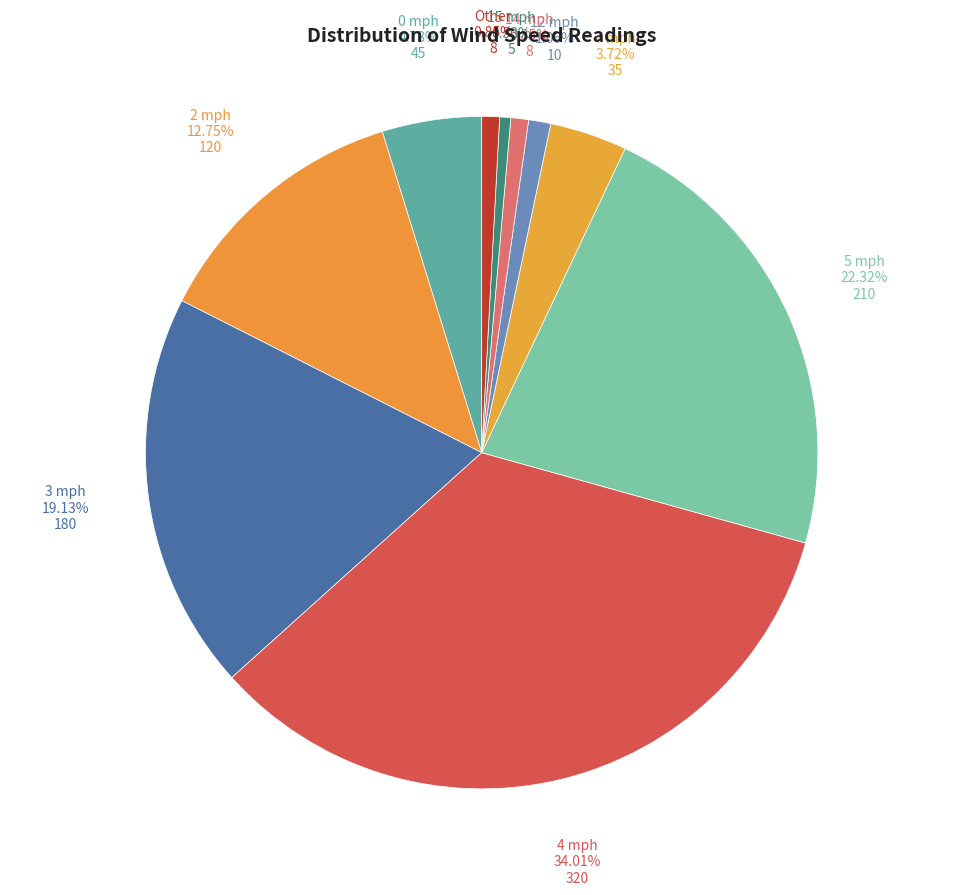

Is there any slice that represents more than half of the pie?

No